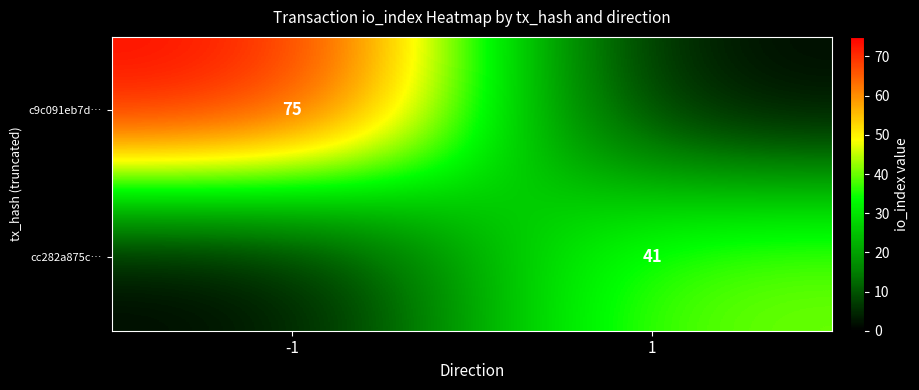

The value of cc282a875c… at 1 is 41. True or false?

True